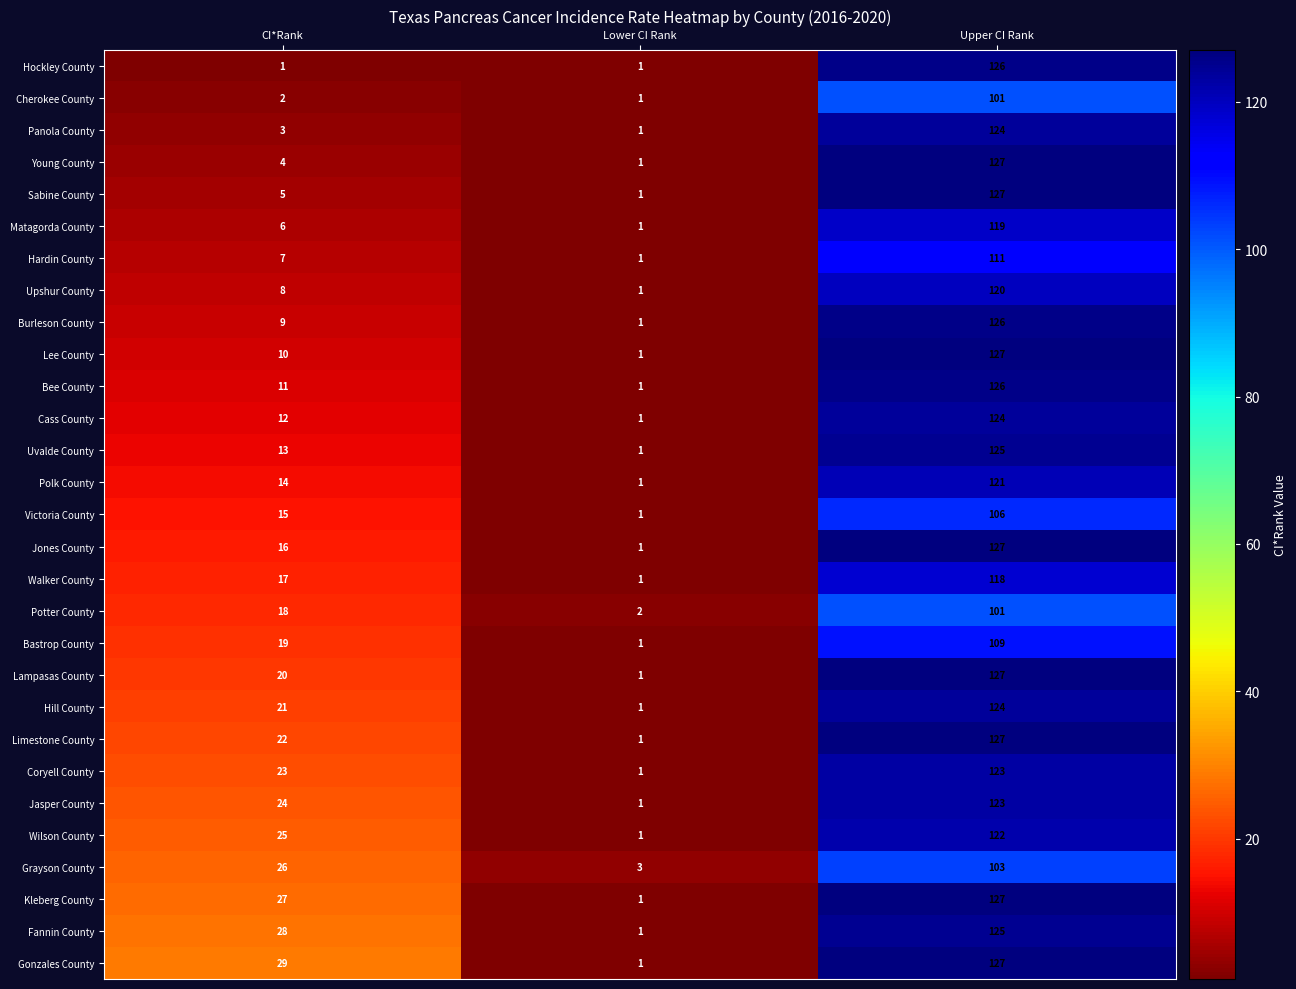

What is the difference between the highest and lowest values at Upper CI Rank?

26